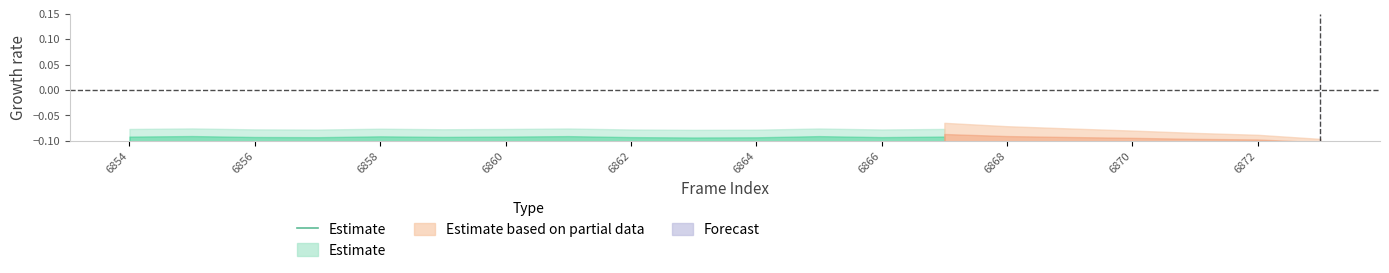

Is this an area chart (filled region under the line)?

No